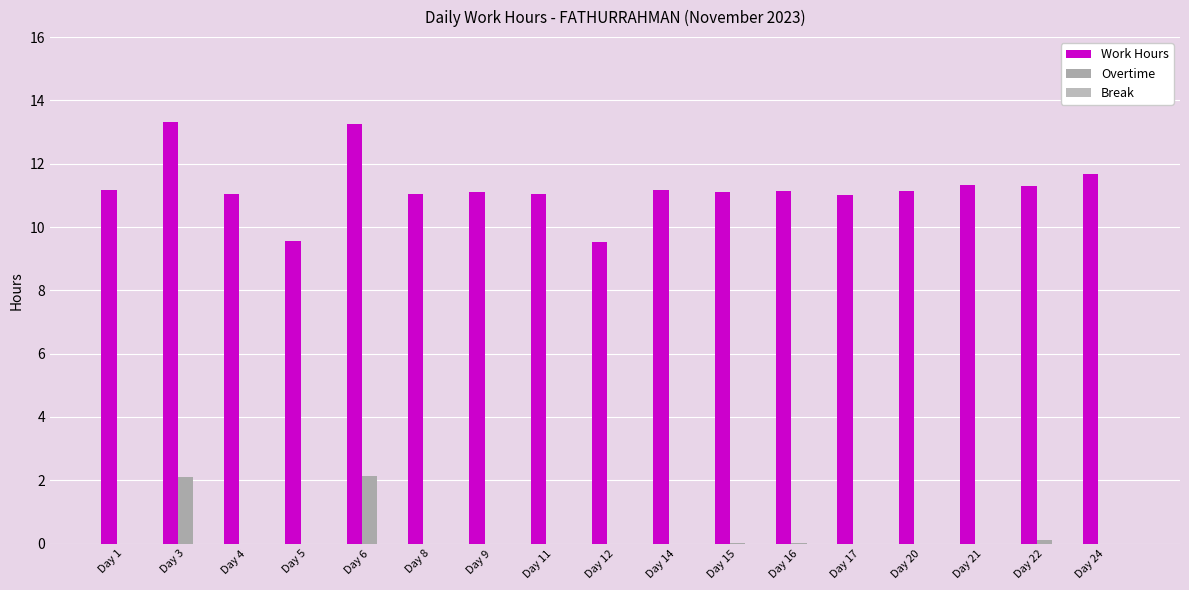

Count the number of categories in the chart.

17